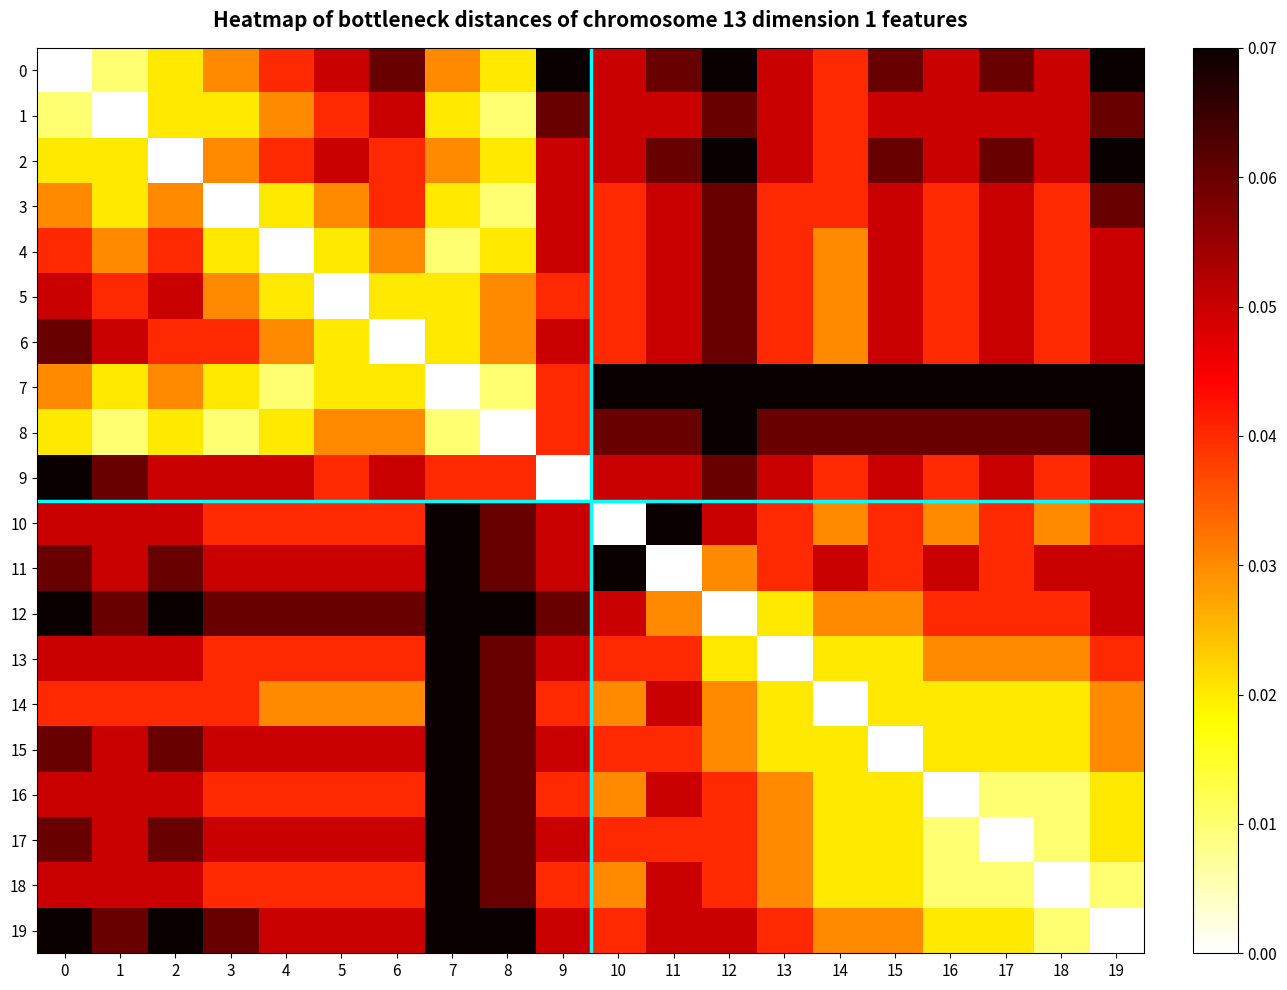

How many series are shown in this chart?

20